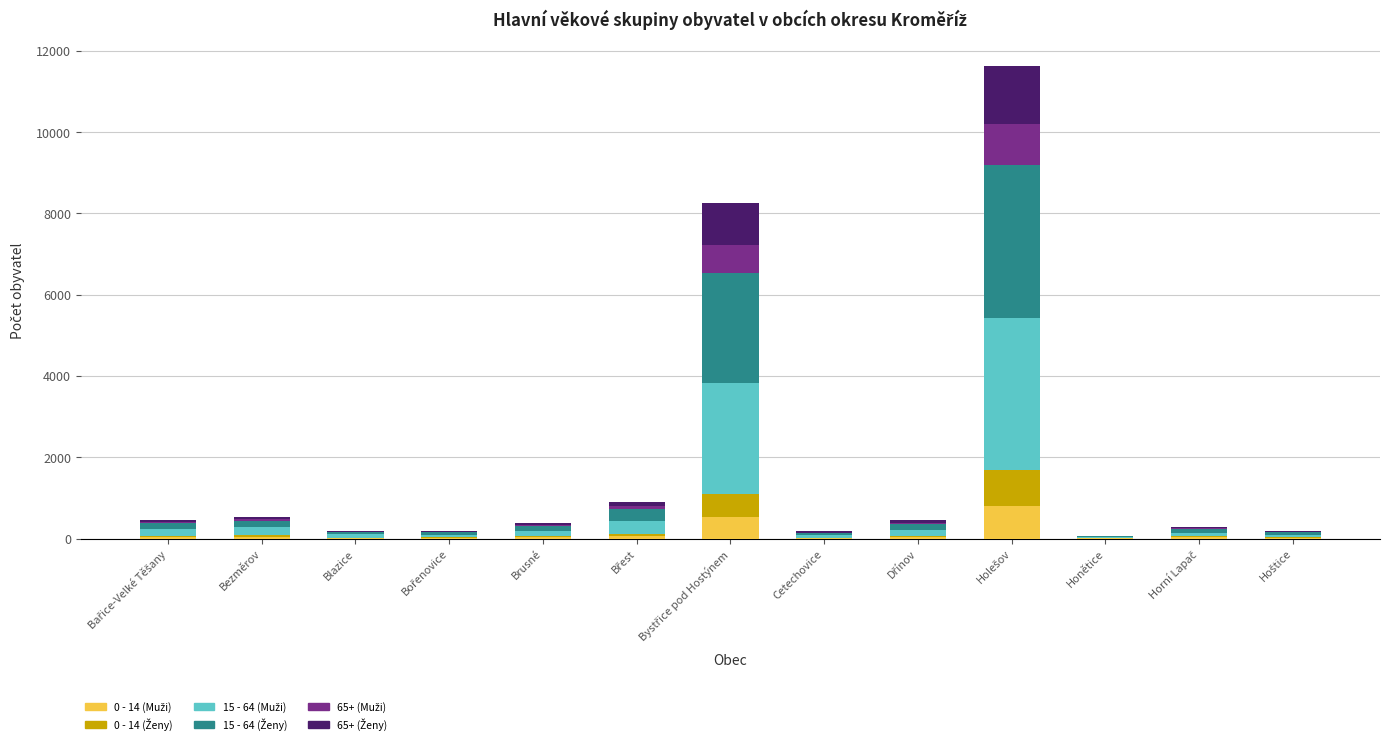

Does the chart contain stacked bars?

Yes